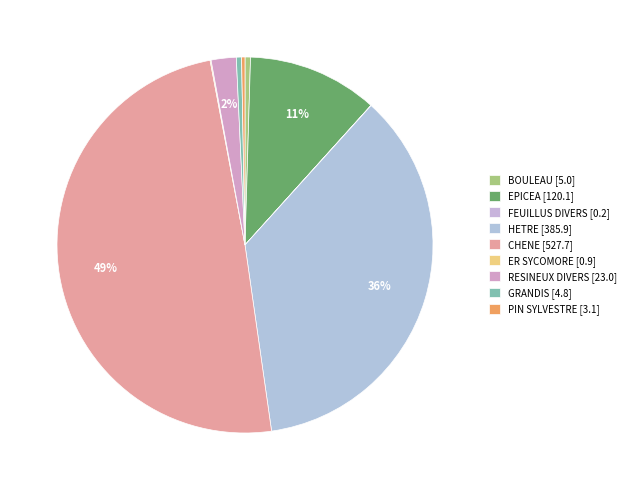

To the nearest percent, what is the difference between the largest and smallest slice percentages?

49%